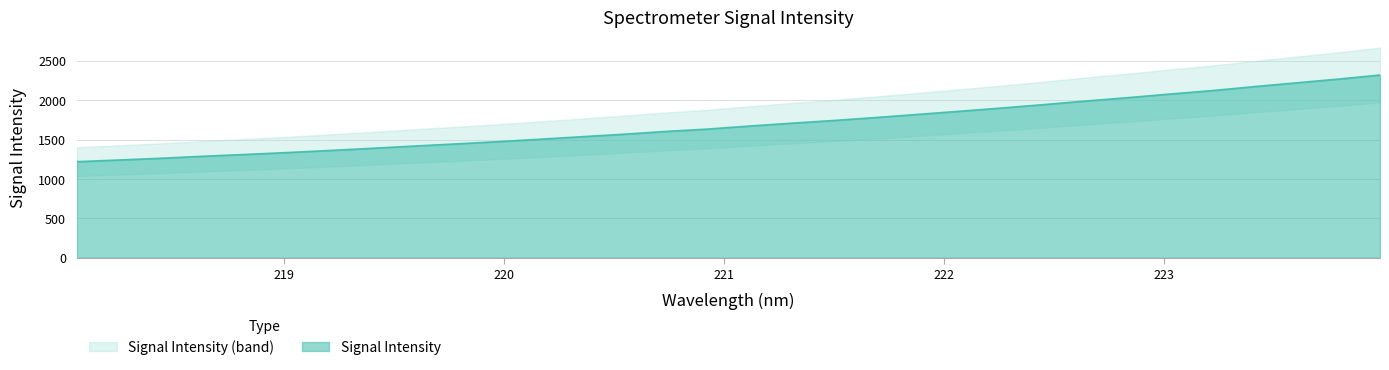

Rank the categories by value from lowest to highest.

218.0596, 218.2508, 218.442, 218.6332, 218.8244, 219.0156, 219.2067, 219.3979, 219.589, 219.7801, 219.9712, 220.1623, 220.3533, 220.5444, 220.7354, 220.9264, 221.1174, 221.3083, 221.4993, 221.6902, 221.8812, 222.0721, 222.263, 222.4538, 222.6447, 222.8355, 223.0264, 223.2172, 223.408, 223.5987, 223.7895, 223.9802